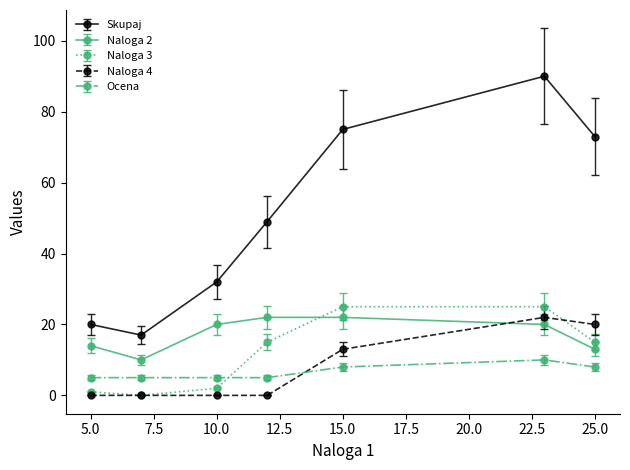

What are all the series names shown in the legend?

Skupaj, Naloga 2, Naloga 3, Naloga 4, Ocena